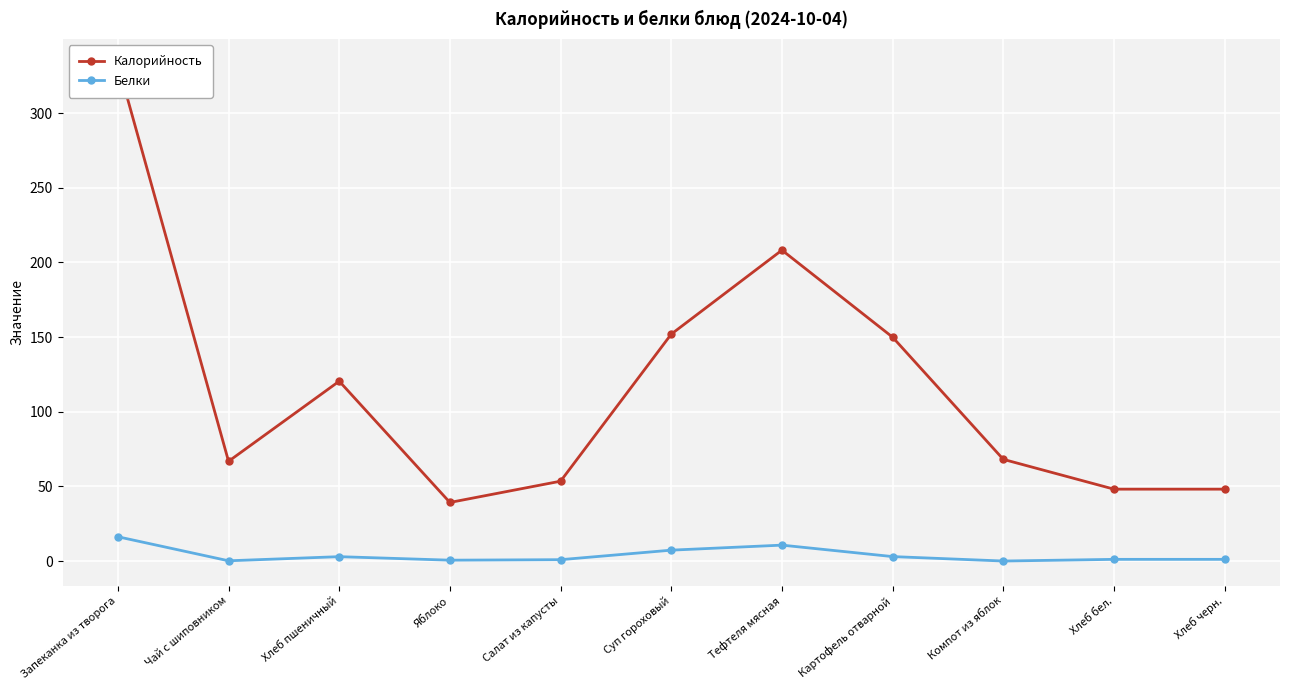

What is the label of the 11th point from the left?

Хлеб черн.